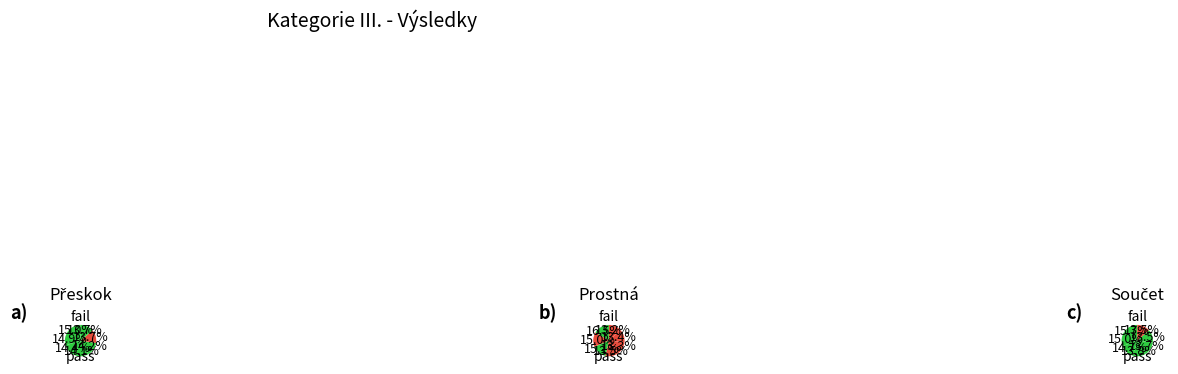

Count the number of slices in the pie.

7